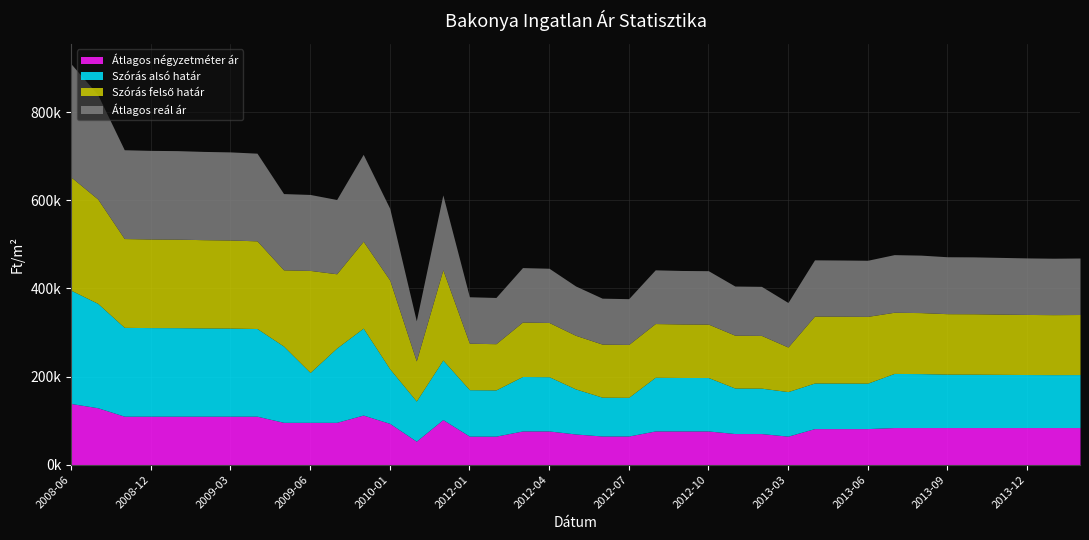

Does the chart have visible grid lines?

Yes